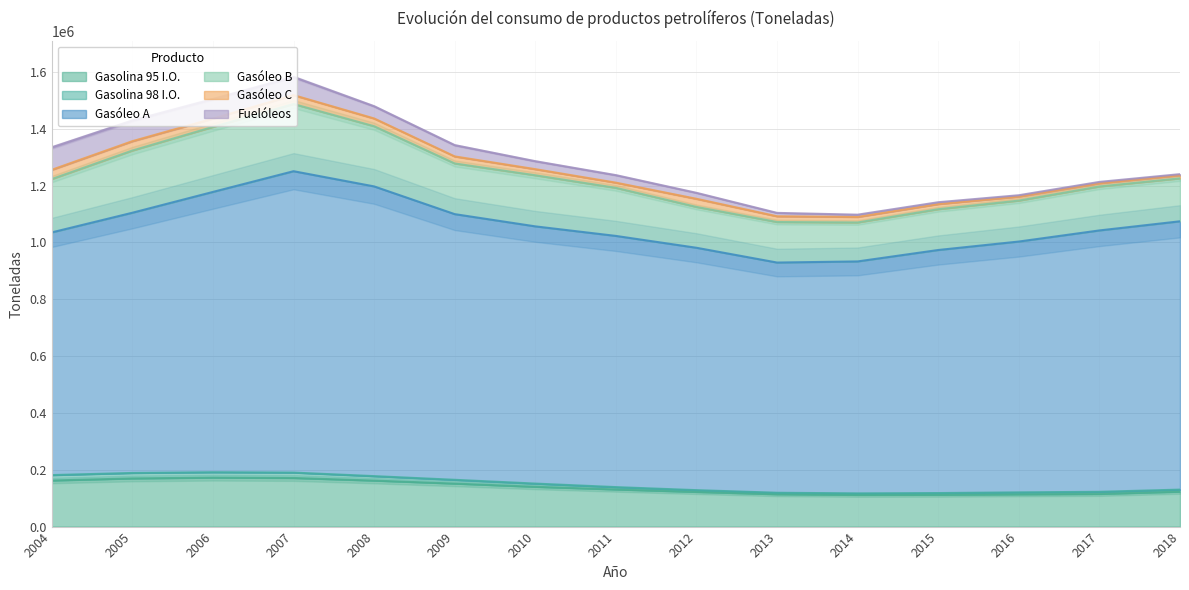

True or false: Gasóleo A has a value of 348099.4 at 2013.

False